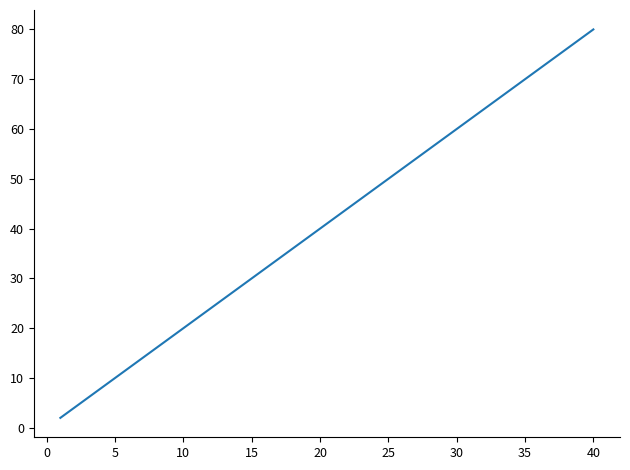

Does the chart display data point markers on the line(s)?

No